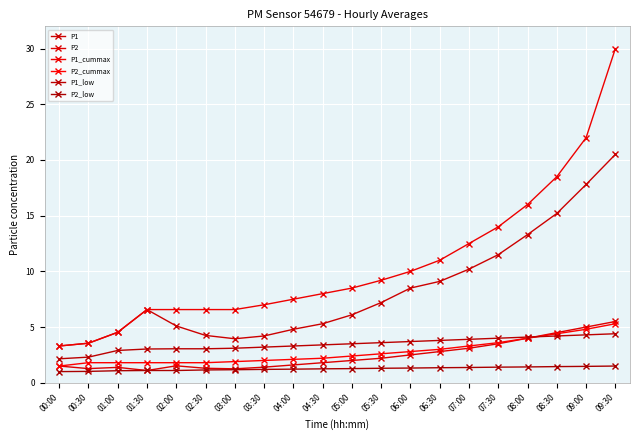

How many lines are shown in the chart?

6